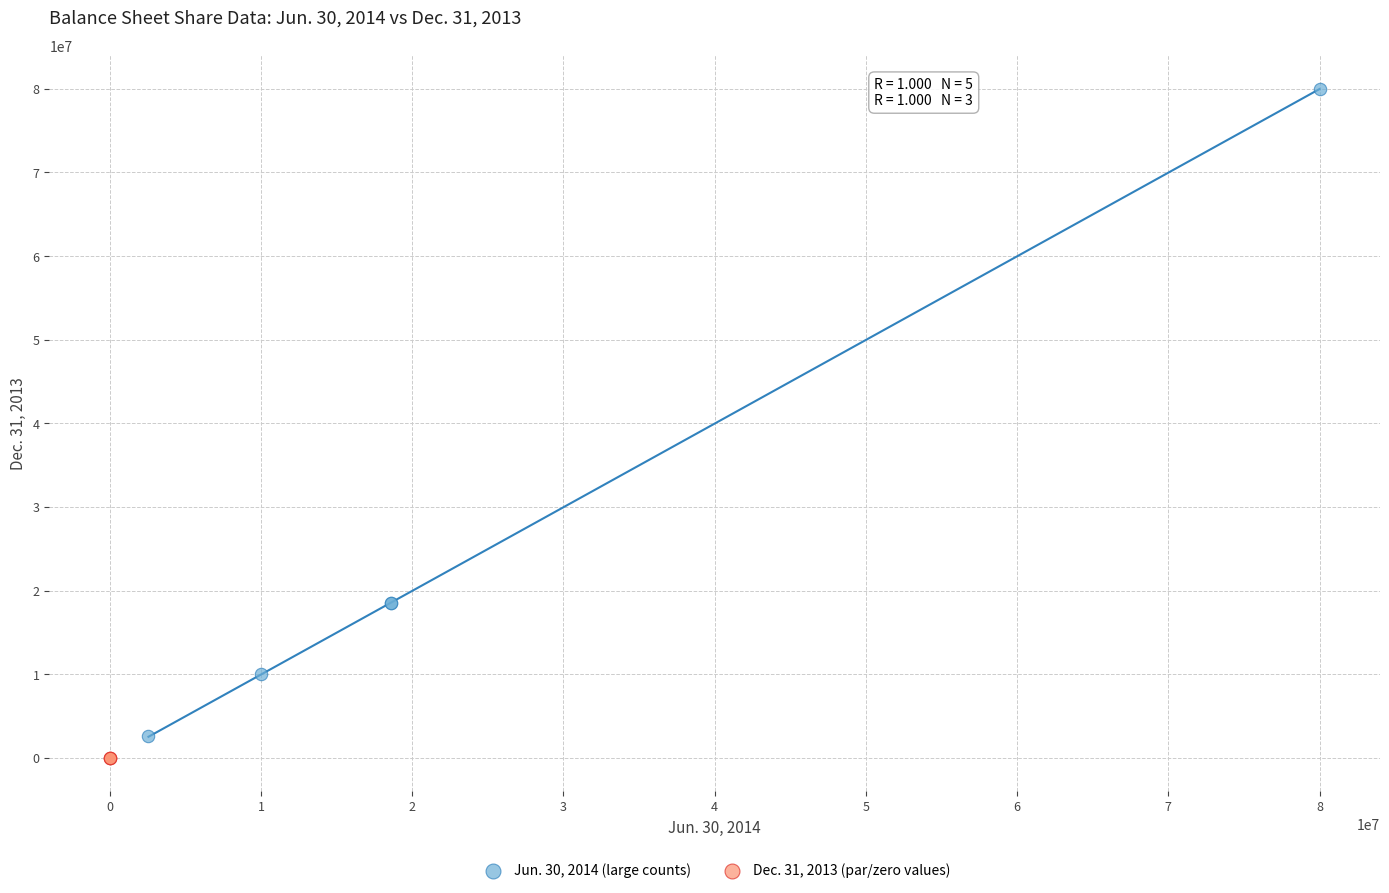

Which series reaches the maximum Y coordinate?

Jun. 30, 2014 (large counts)